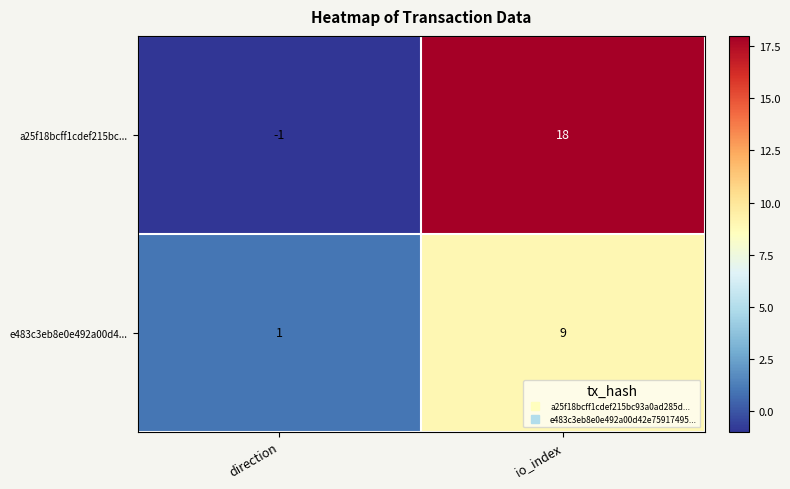

The value of e483c3eb8e0e492a00d4... at direction is 1. True or false?

True